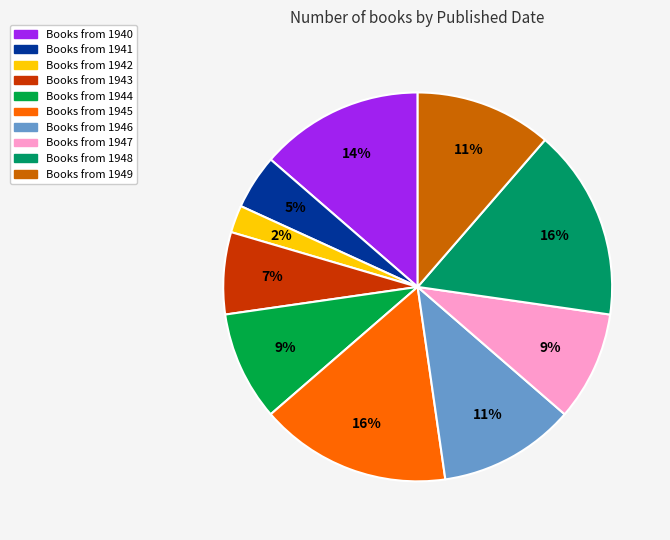

How many slices are in this pie chart?

10